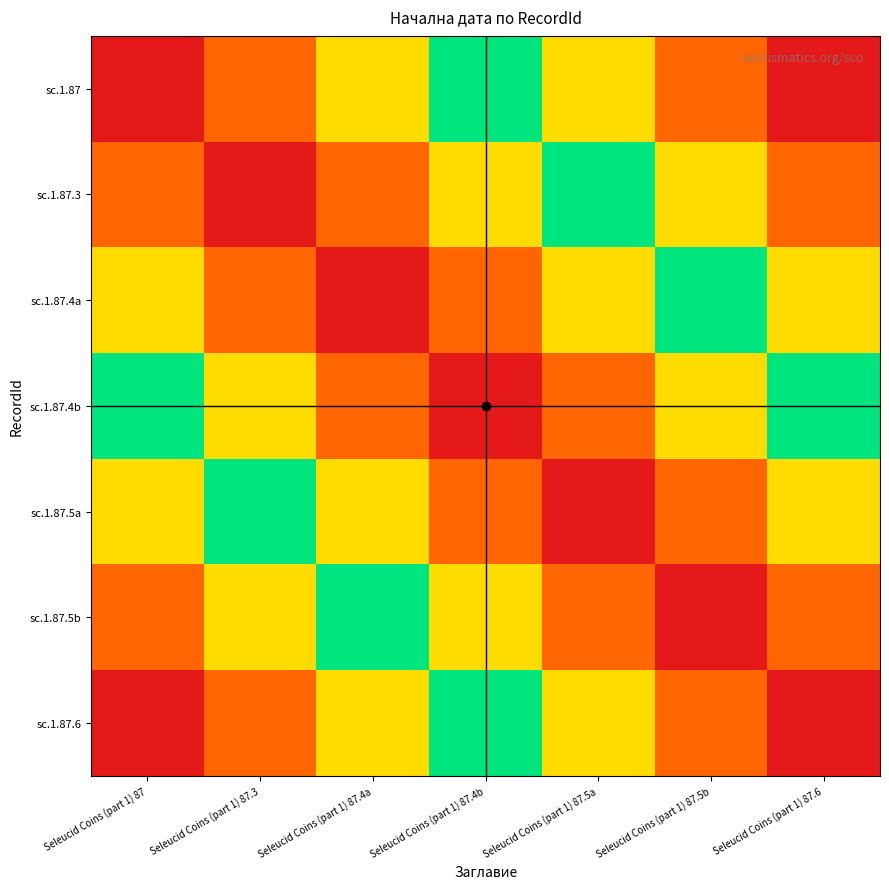

Reading left to right, transcribe all the data shown in this chart.

sc.1.87: Seleucid Coins (part 1) 87=-300	Seleucid Coins (part 1) 87.3=-298	Seleucid Coins (part 1) 87.4a=-296	Seleucid Coins (part 1) 87.4b=-294	Seleucid Coins (part 1) 87.5a=-292	Seleucid Coins (part 1) 87.5b=-290	Seleucid Coins (part 1) 87.6=-288
sc.1.87.3: Seleucid Coins (part 1) 87=-298	Seleucid Coins (part 1) 87.3=-300	Seleucid Coins (part 1) 87.4a=-298	Seleucid Coins (part 1) 87.4b=-296	Seleucid Coins (part 1) 87.5a=-294	Seleucid Coins (part 1) 87.5b=-292	Seleucid Coins (part 1) 87.6=-290
sc.1.87.4a: Seleucid Coins (part 1) 87=-296	Seleucid Coins (part 1) 87.3=-298	Seleucid Coins (part 1) 87.4a=-300	Seleucid Coins (part 1) 87.4b=-298	Seleucid Coins (part 1) 87.5a=-296	Seleucid Coins (part 1) 87.5b=-294	Seleucid Coins (part 1) 87.6=-292
sc.1.87.4b: Seleucid Coins (part 1) 87=-294	Seleucid Coins (part 1) 87.3=-296	Seleucid Coins (part 1) 87.4a=-298	Seleucid Coins (part 1) 87.4b=-300	Seleucid Coins (part 1) 87.5a=-298	Seleucid Coins (part 1) 87.5b=-296	Seleucid Coins (part 1) 87.6=-294
sc.1.87.5a: Seleucid Coins (part 1) 87=-292	Seleucid Coins (part 1) 87.3=-294	Seleucid Coins (part 1) 87.4a=-296	Seleucid Coins (part 1) 87.4b=-298	Seleucid Coins (part 1) 87.5a=-300	Seleucid Coins (part 1) 87.5b=-298	Seleucid Coins (part 1) 87.6=-296
sc.1.87.5b: Seleucid Coins (part 1) 87=-290	Seleucid Coins (part 1) 87.3=-292	Seleucid Coins (part 1) 87.4a=-294	Seleucid Coins (part 1) 87.4b=-296	Seleucid Coins (part 1) 87.5a=-298	Seleucid Coins (part 1) 87.5b=-300	Seleucid Coins (part 1) 87.6=-298
sc.1.87.6: Seleucid Coins (part 1) 87=-288	Seleucid Coins (part 1) 87.3=-290	Seleucid Coins (part 1) 87.4a=-292	Seleucid Coins (part 1) 87.4b=-294	Seleucid Coins (part 1) 87.5a=-296	Seleucid Coins (part 1) 87.5b=-298	Seleucid Coins (part 1) 87.6=-300